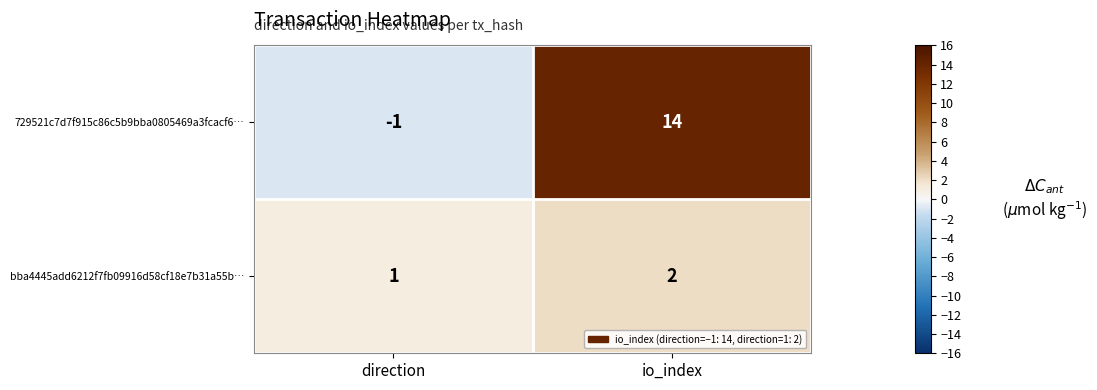

Reading left to right, extract all data points from this chart.

729521c7d7f915c86c5b9bba0805469a3fcacf6…: -1	14
bba4445add6212f7fb09916d58cf18e7b31a55b…: 1	2